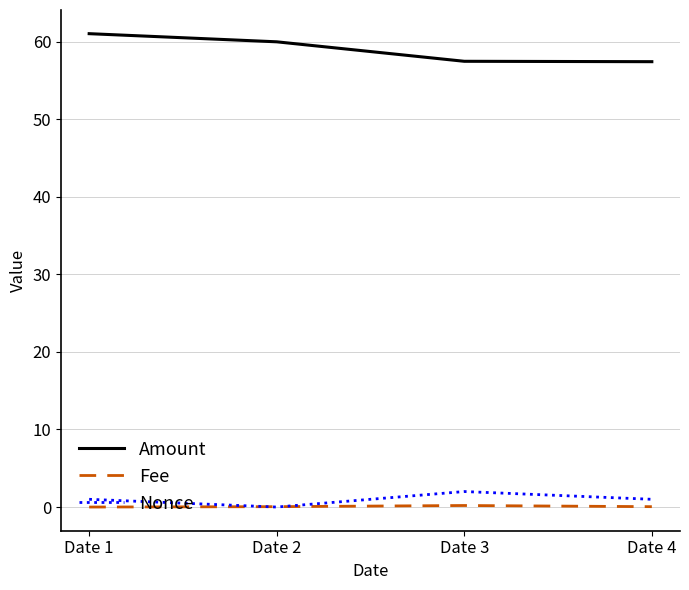

What is the maximum value shown in the chart?

61.0